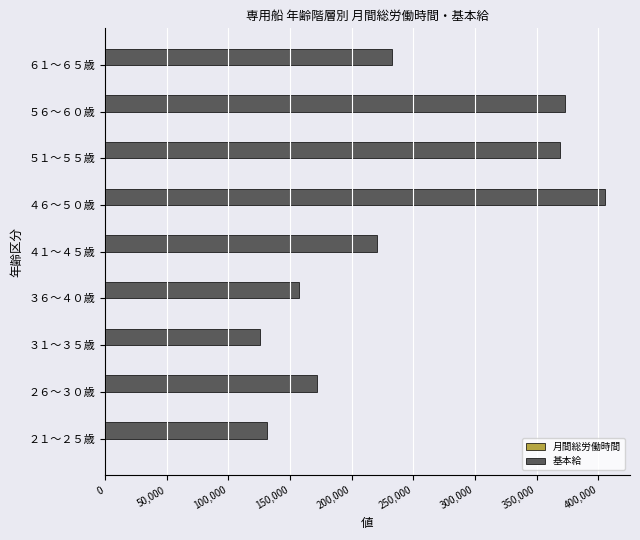

What is the maximum value shown in the chart?

405471.0